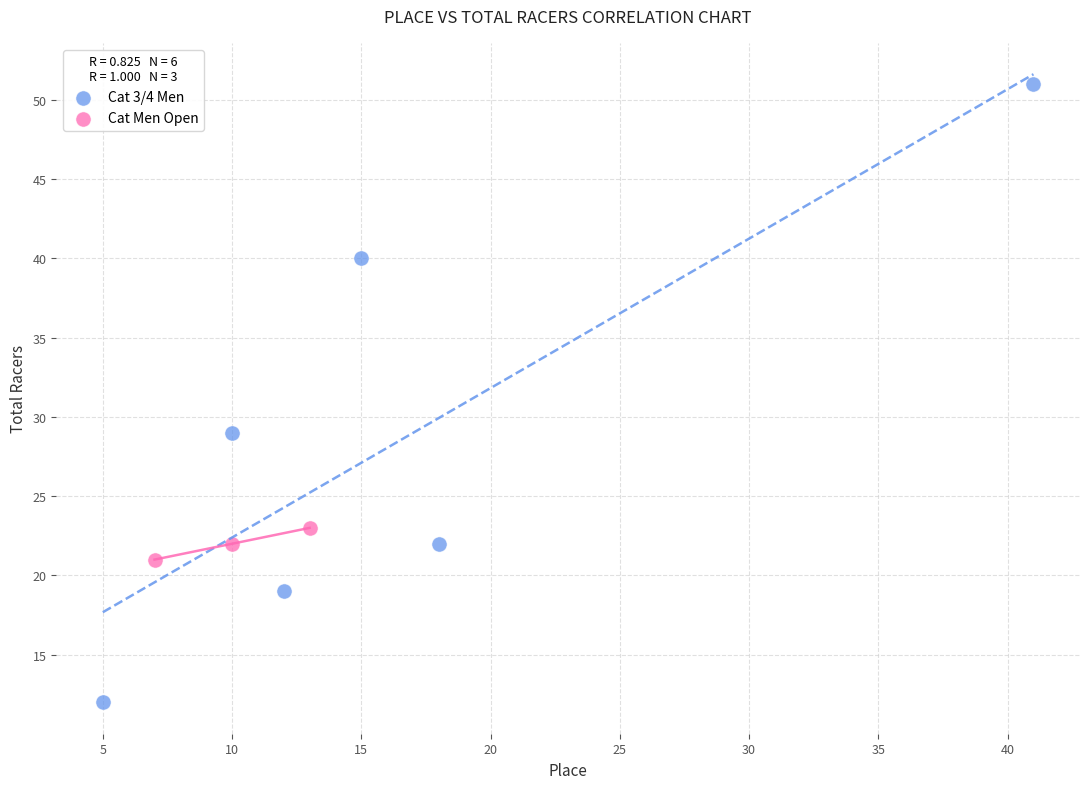

Which series contains the highest Y value?

Cat 3/4 Men